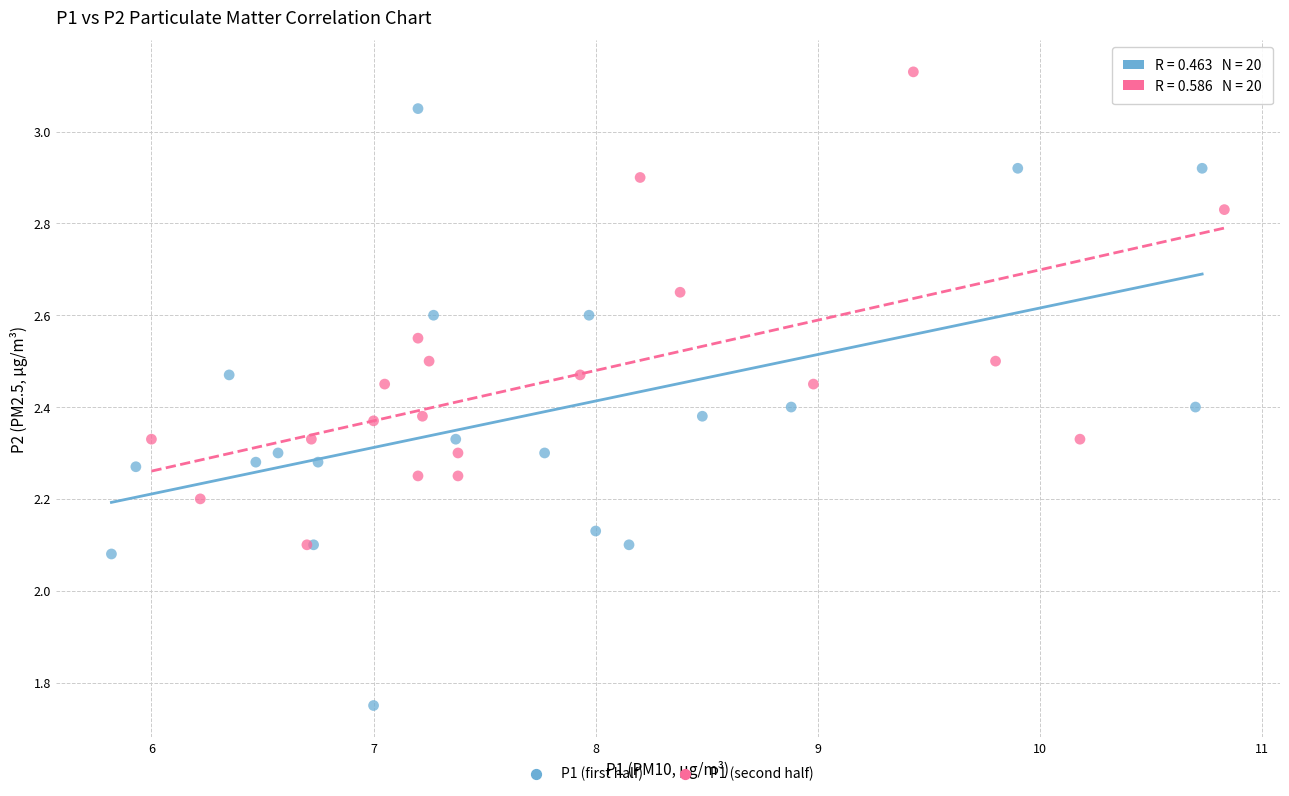

Which series contains the highest Y value?

P1 (second half)